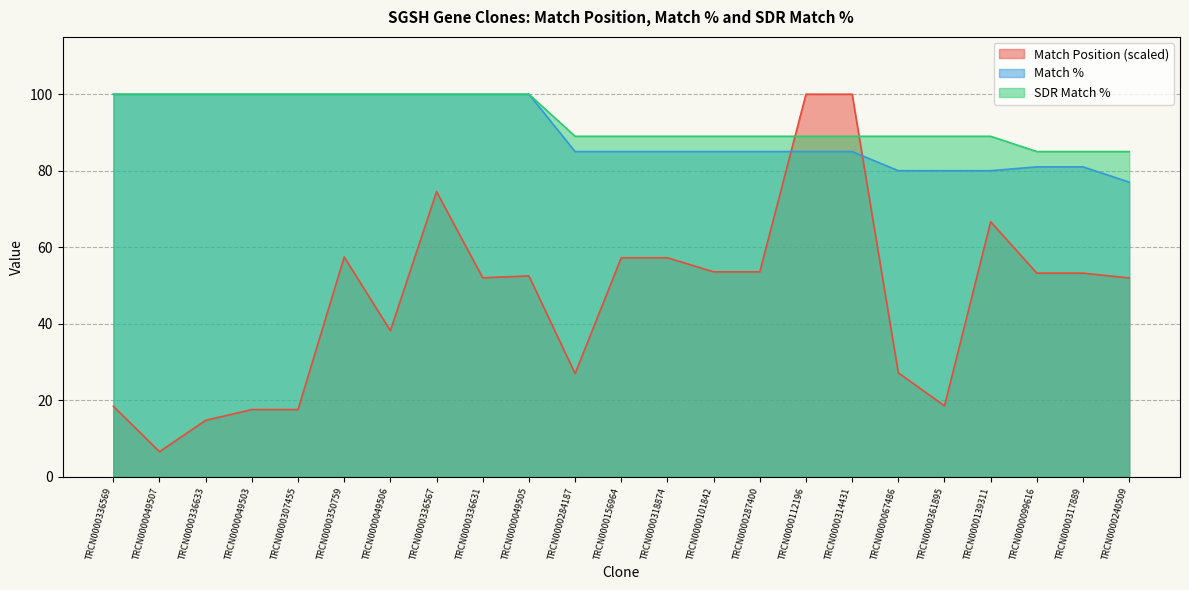

Where does the SDR Match % series first go above 89?

TRCN0000336569